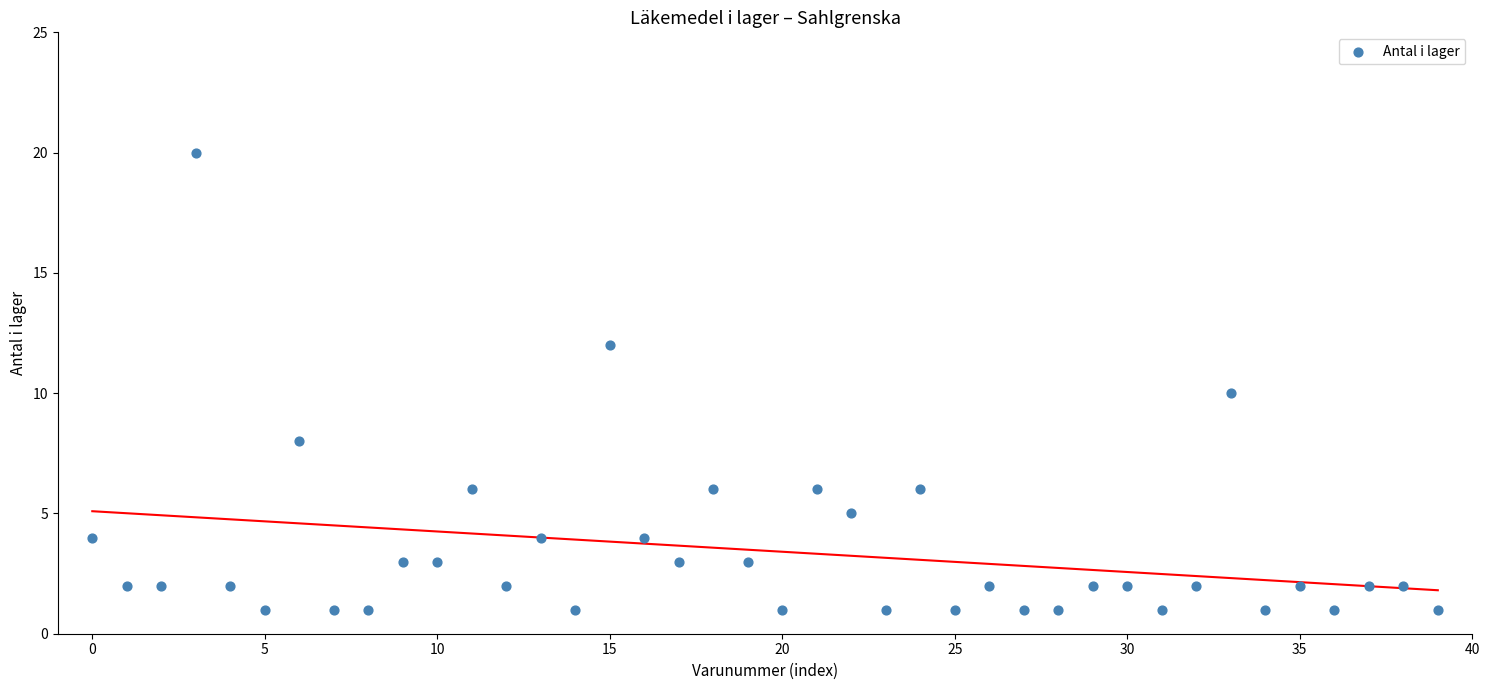

What is the range of Y values (max minus min)?

19